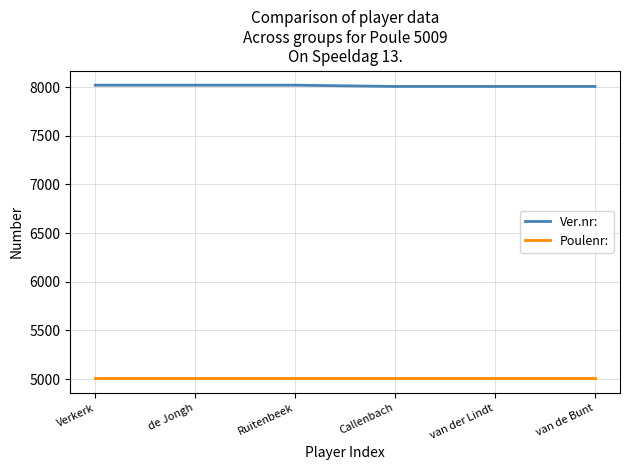

The value of Ver.nr: at Verkerk is 8019. True or false?

True